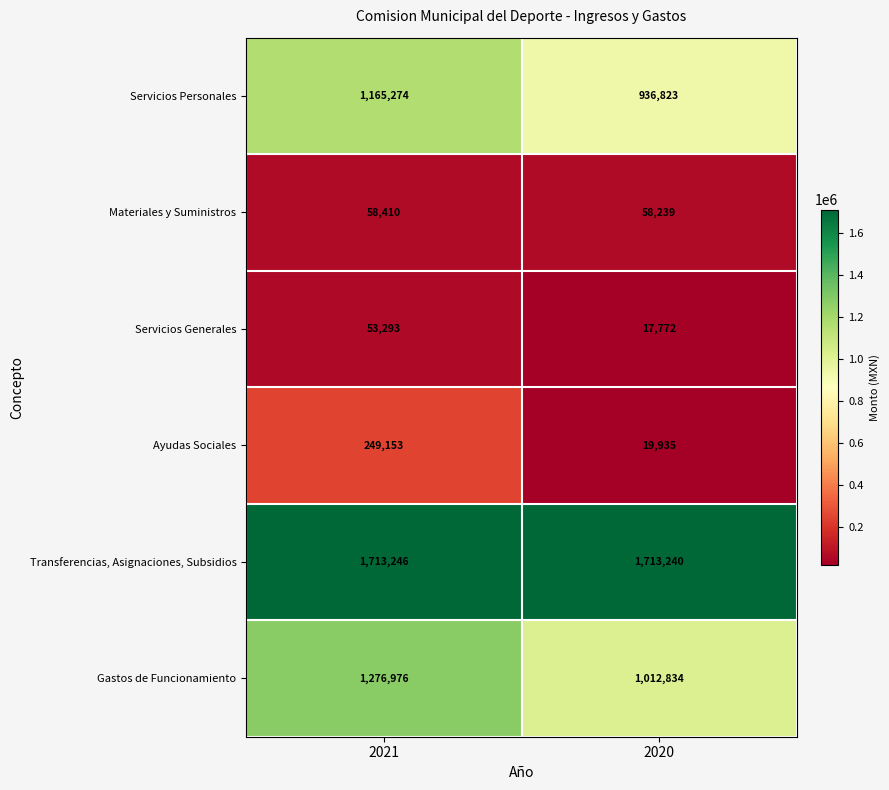

Read the Materiales y Suministros value at 2020.

58239